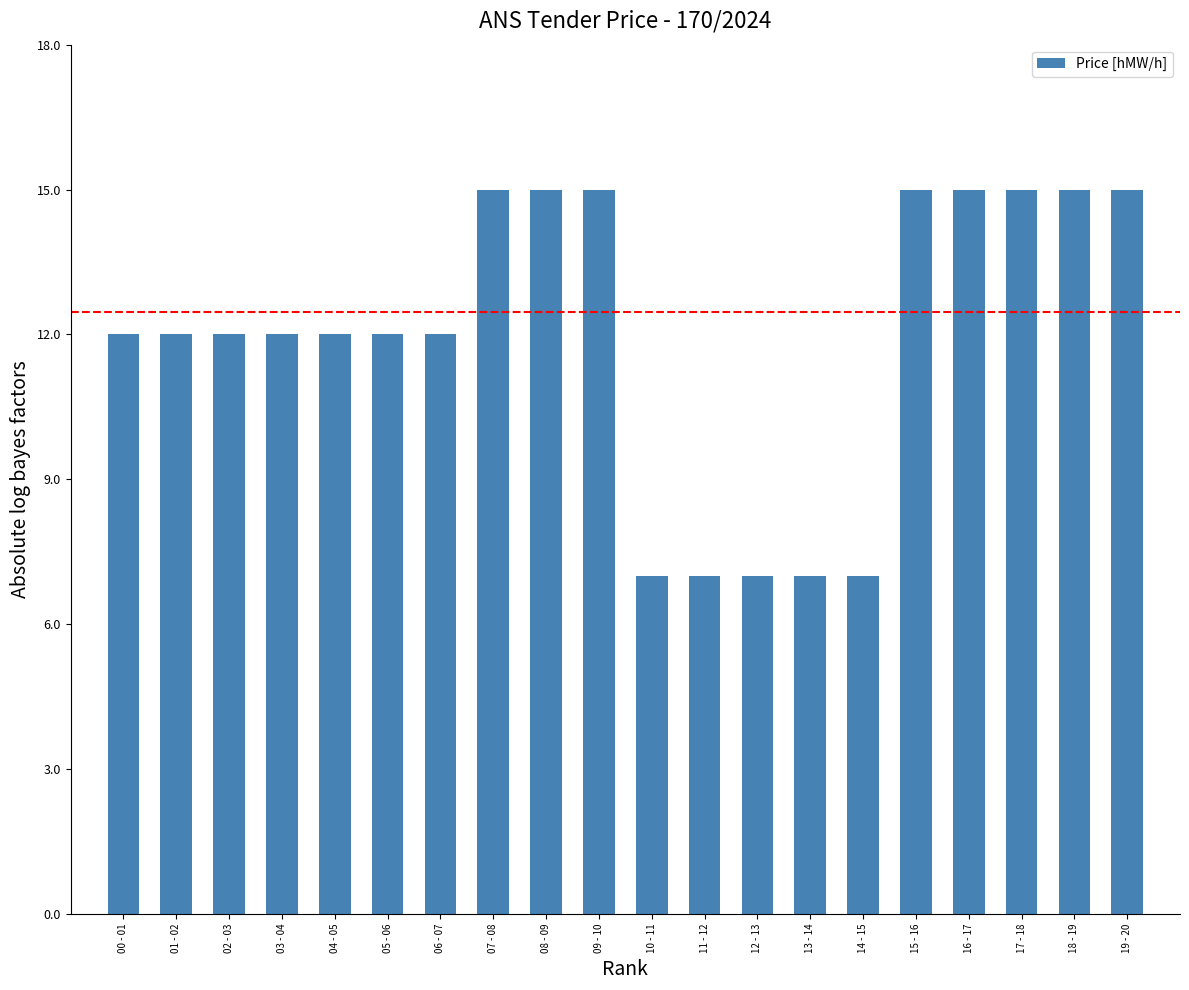

Approximately how many times larger is the value at 05 - 06 compared to 13 - 14?

1.7